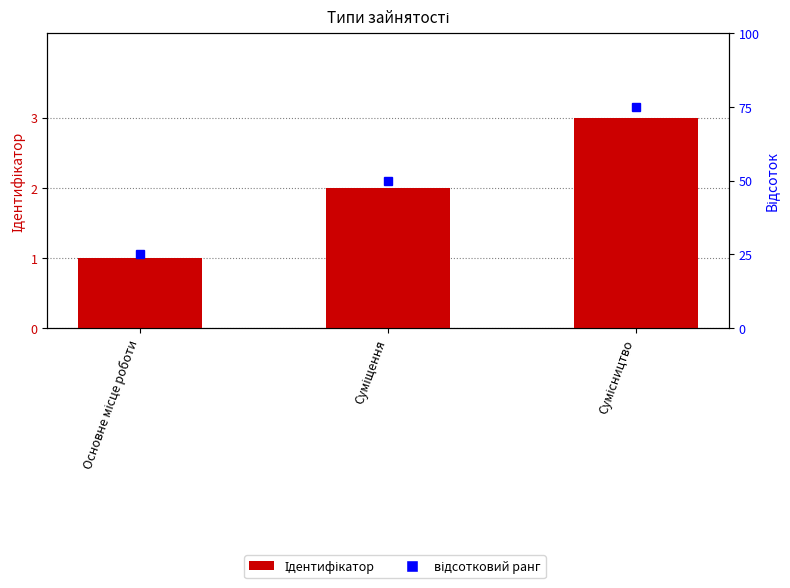

List the labels in order of value, largest first.

Сумісництво, Суміщення, Основне місце роботи